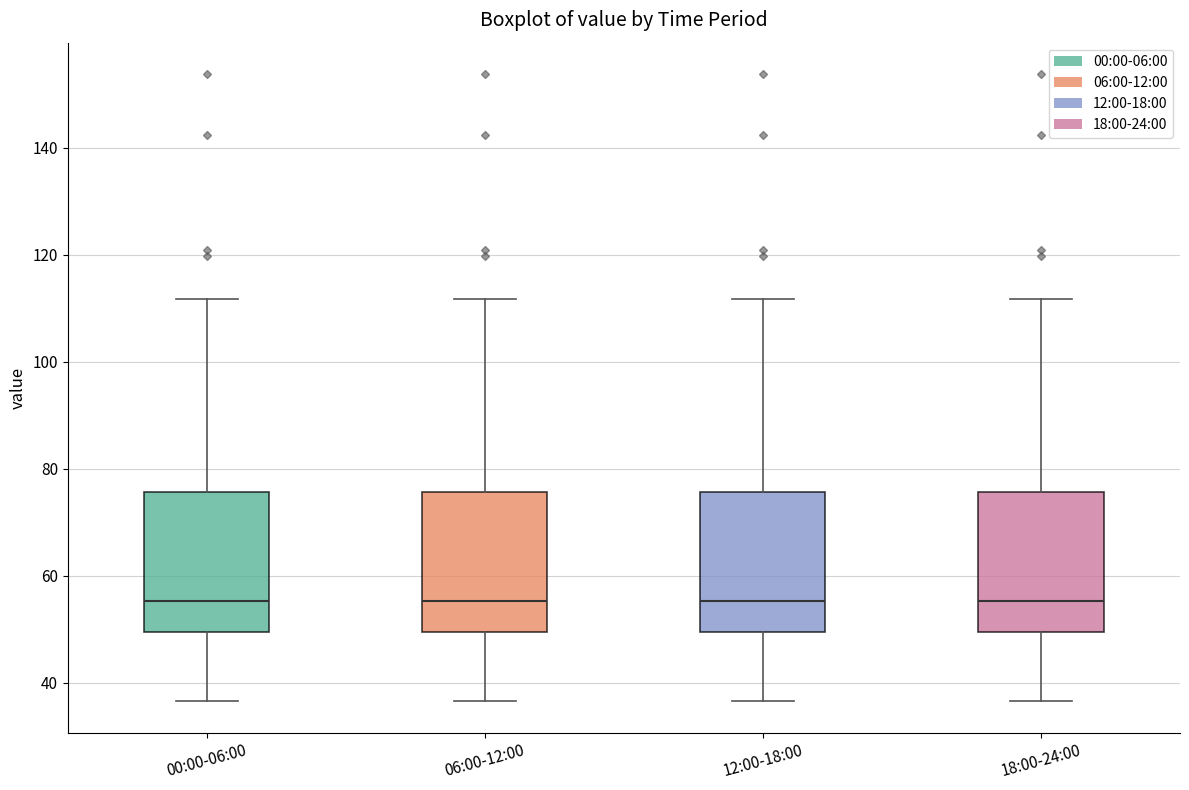

Reading left to right, read every box against the y-axis: the position of its median line, the range the box covers, and the ends of its whiskers. The values are not printed on the chart, so give them approximately, as read against the axis.

00:00-06:00: median 56, box 50 to 76, whiskers 36 to 112
06:00-12:00: median 56, box 50 to 76, whiskers 36 to 112
12:00-18:00: median 56, box 50 to 76, whiskers 36 to 112
18:00-24:00: median 56, box 50 to 76, whiskers 36 to 112